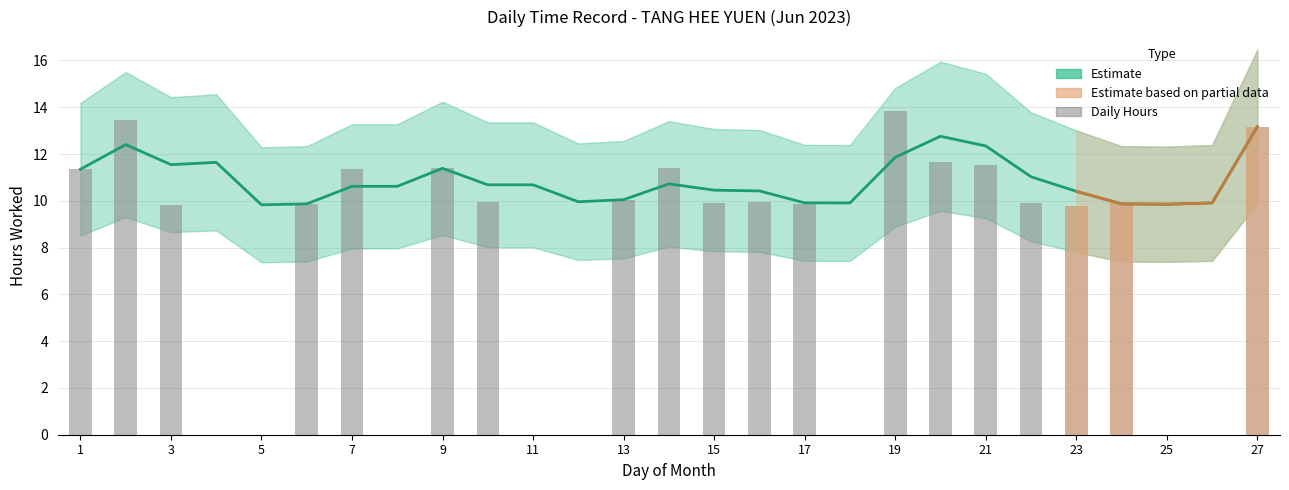

Which has a higher value, 6 or 7?

7